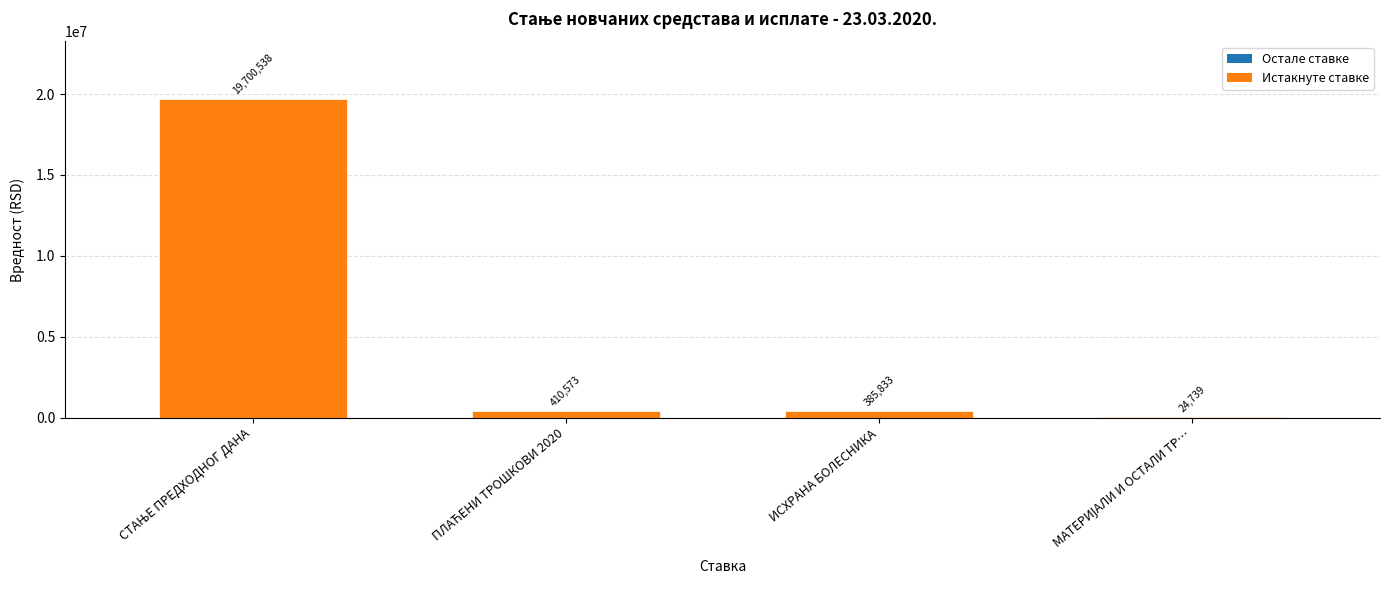

What is the average value?

5130420.8